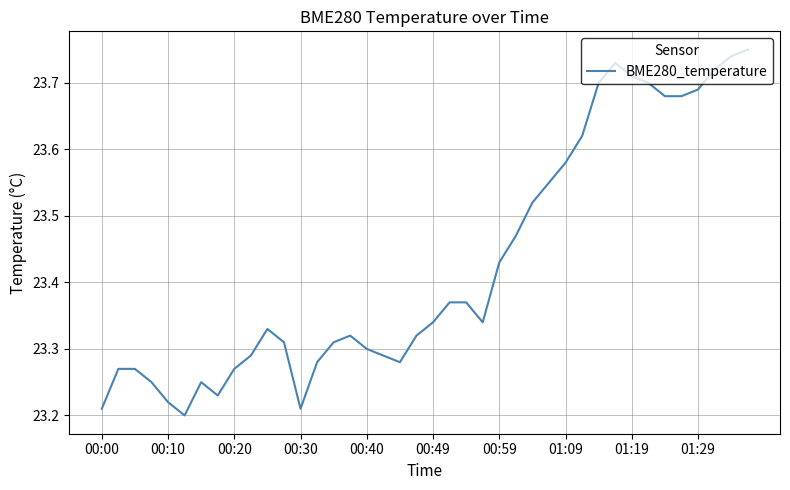

Reading left to right, list all the values displayed in this chart.

23.2	23.3	23.3	23.2	23.2	23.2	23.2	23.2	23.3	23.3	23.3	23.3	23.2	23.3	23.3	23.3	23.3	23.3	23.3	23.3	23.3	23.4	23.4	23.3	23.4	23.5	23.5	23.6	23.6	23.6	23.7	23.7	23.7	23.7	23.7	23.7	23.7	23.7	23.7	23.8